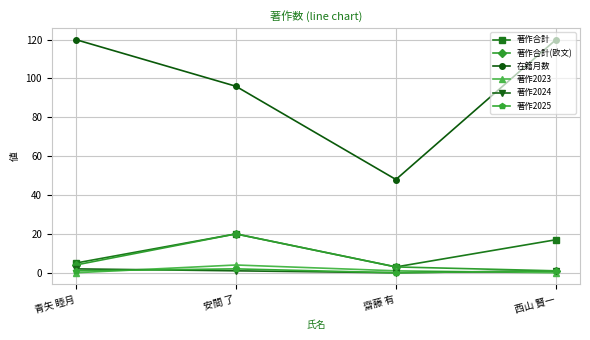

What is the total value across all series at 西山 賢一?

140